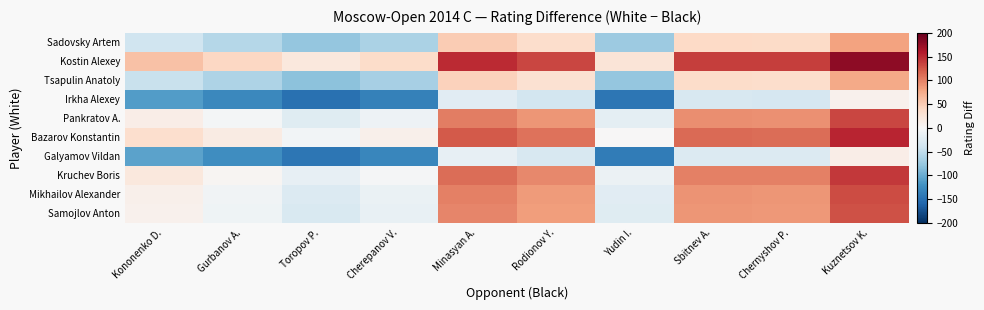

Reading right to left, transcribe all the data shown in this chart.

Sadovsky Artem: Kuznetsov K.=80	Chernyshov P.=39	Sbitnev A.=40	Yudin I.=-73	Rodionov Y.=35	Minasyan A.=50	Cherepanov V.=-63	Toropov P.=-78	Gurbanov A.=-57	Kononenko D.=-40
Kostin Alexey: Kuznetsov K.=179	Chernyshov P.=138	Sbitnev A.=139	Yudin I.=26	Rodionov Y.=134	Minasyan A.=149	Cherepanov V.=36	Toropov P.=21	Gurbanov A.=42	Kononenko D.=59
Tsapulin Anatoly: Kuznetsov K.=76	Chernyshov P.=35	Sbitnev A.=36	Yudin I.=-77	Rodionov Y.=31	Minasyan A.=46	Cherepanov V.=-67	Toropov P.=-82	Gurbanov A.=-61	Kononenko D.=-44
Irkha Alexey: Kuznetsov K.=8	Chernyshov P.=-33	Sbitnev A.=-32	Yudin I.=-145	Rodionov Y.=-37	Minasyan A.=-22	Cherepanov V.=-135	Toropov P.=-150	Gurbanov A.=-129	Kononenko D.=-112
Pankratov A.: Kuznetsov K.=133	Chernyshov P.=92	Sbitnev A.=93	Yudin I.=-20	Rodionov Y.=88	Minasyan A.=103	Cherepanov V.=-10	Toropov P.=-25	Gurbanov A.=-4	Kononenko D.=13
Bazarov Konstantin: Kuznetsov K.=153	Chernyshov P.=112	Sbitnev A.=113	Yudin I.=0	Rodionov Y.=108	Minasyan A.=123	Cherepanov V.=10	Toropov P.=-5	Gurbanov A.=16	Kononenko D.=33
Galyamov Vildan: Kuznetsov K.=13	Chernyshov P.=-28	Sbitnev A.=-27	Yudin I.=-140	Rodionov Y.=-32	Minasyan A.=-17	Cherepanov V.=-130	Toropov P.=-145	Gurbanov A.=-124	Kononenko D.=-107
Kruchev Boris: Kuznetsov K.=141	Chernyshov P.=100	Sbitnev A.=101	Yudin I.=-12	Rodionov Y.=96	Minasyan A.=111	Cherepanov V.=-2	Toropov P.=-17	Gurbanov A.=4	Kononenko D.=21
Mikhailov Alexander: Kuznetsov K.=130	Chernyshov P.=89	Sbitnev A.=90	Yudin I.=-23	Rodionov Y.=85	Minasyan A.=100	Cherepanov V.=-13	Toropov P.=-28	Gurbanov A.=-7	Kononenko D.=10
Samojlov Anton: Kuznetsov K.=128	Chernyshov P.=87	Sbitnev A.=88	Yudin I.=-25	Rodionov Y.=83	Minasyan A.=98	Cherepanov V.=-15	Toropov P.=-30	Gurbanov A.=-9	Kononenko D.=8